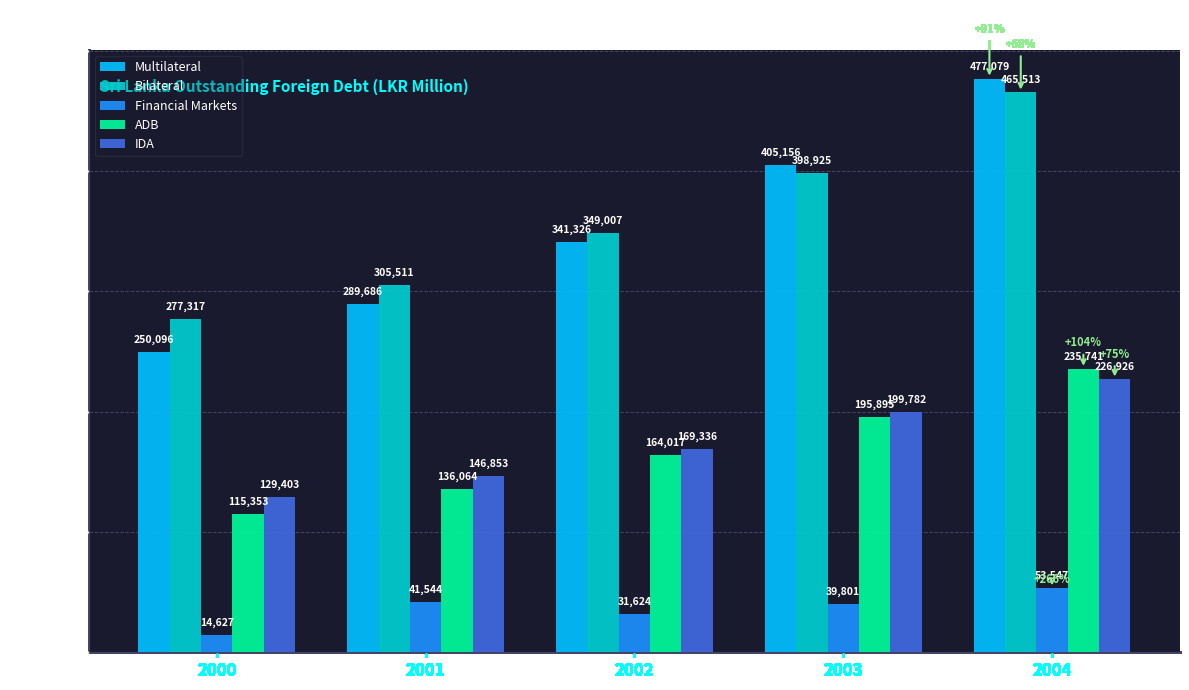

Is the value of ADB at 2004 greater than the value of Financial Markets at 2002?

Yes